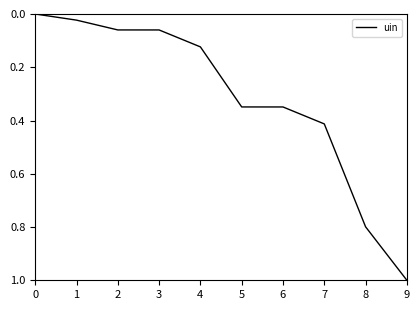

The value at 9 is 1.0. True or false?

True